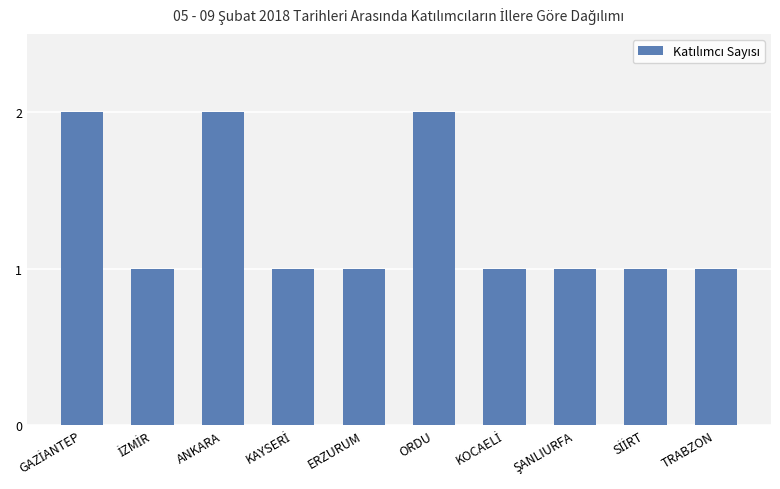

How many distinct data groups are displayed?

1